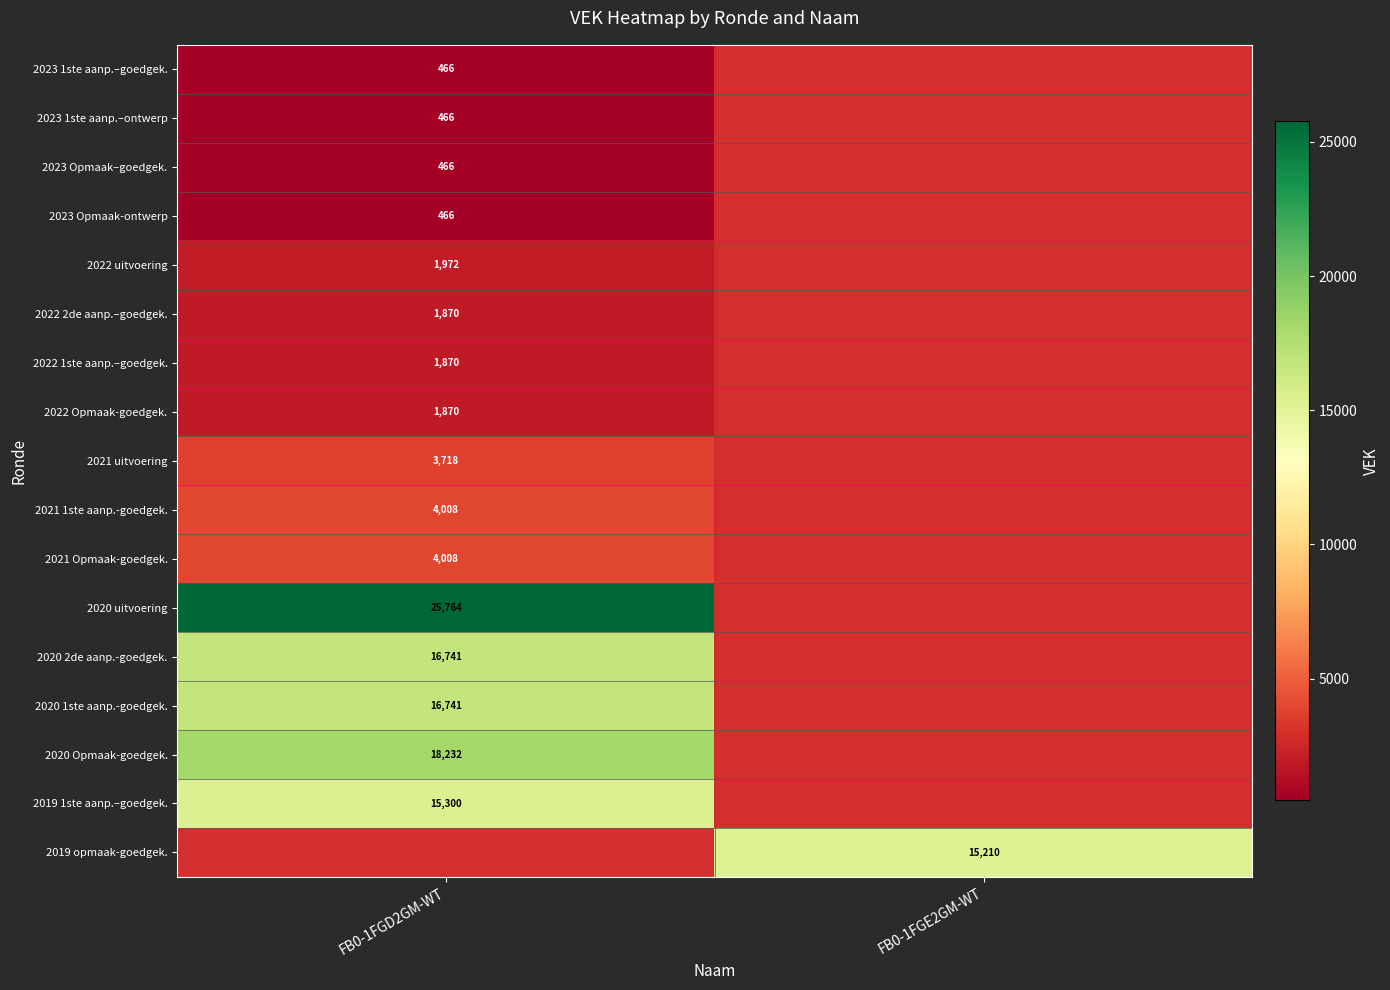

Is it true that 2022 1ste aanp.–goedgek. equals 1870 at FB0-1FGD2GM-WT?

True